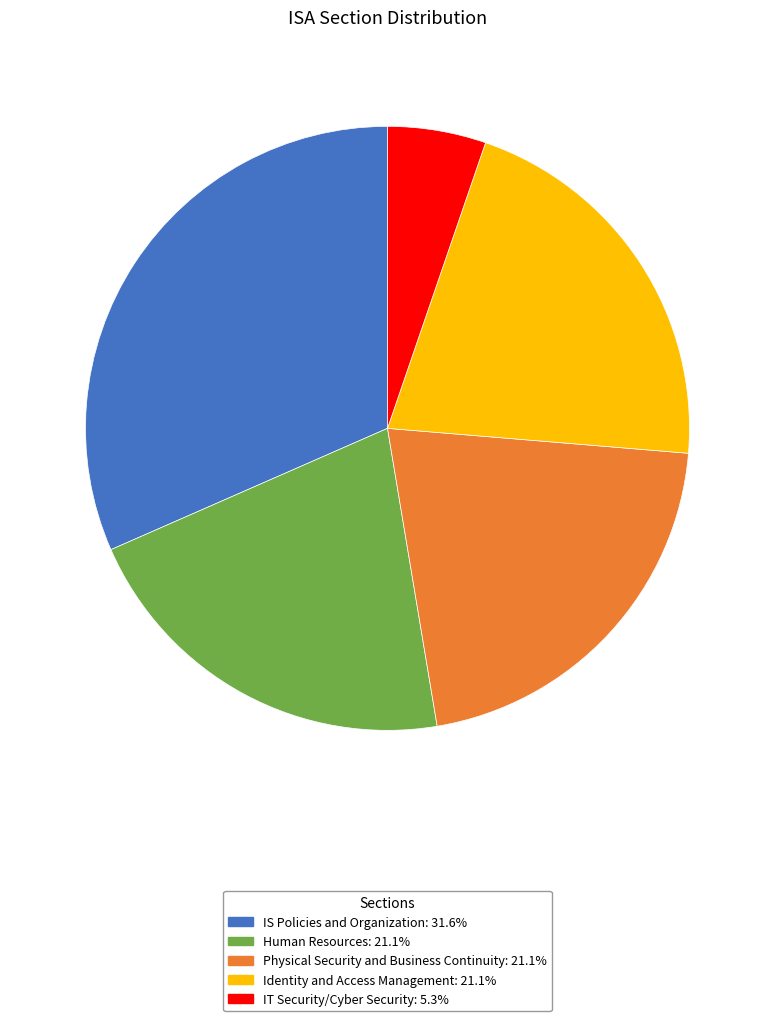

Count the number of slices in the pie.

5